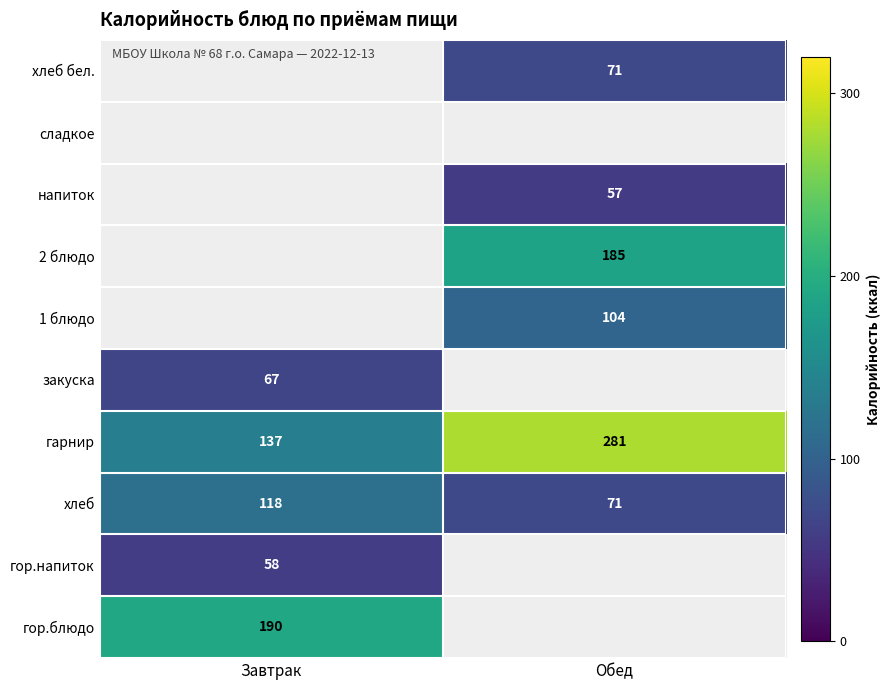

The хлеб series shows 15 at Обед. True or false?

False